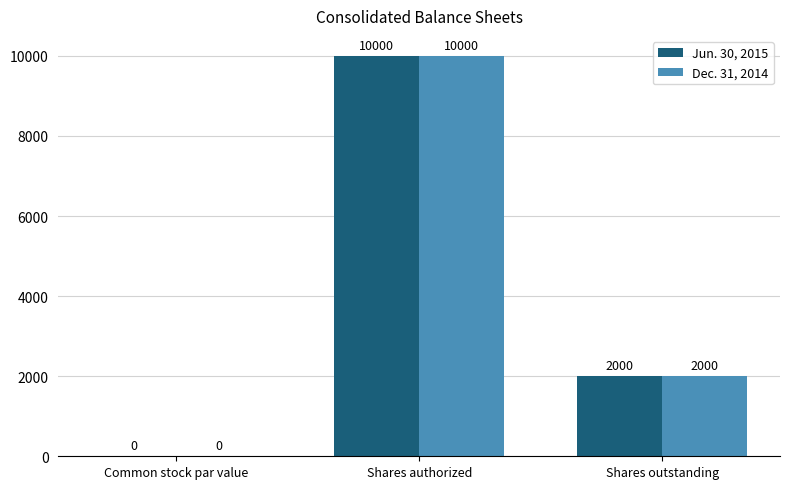

What is the sum of the Jun. 30, 2015 values at Common stock par value and Shares authorized?

10000